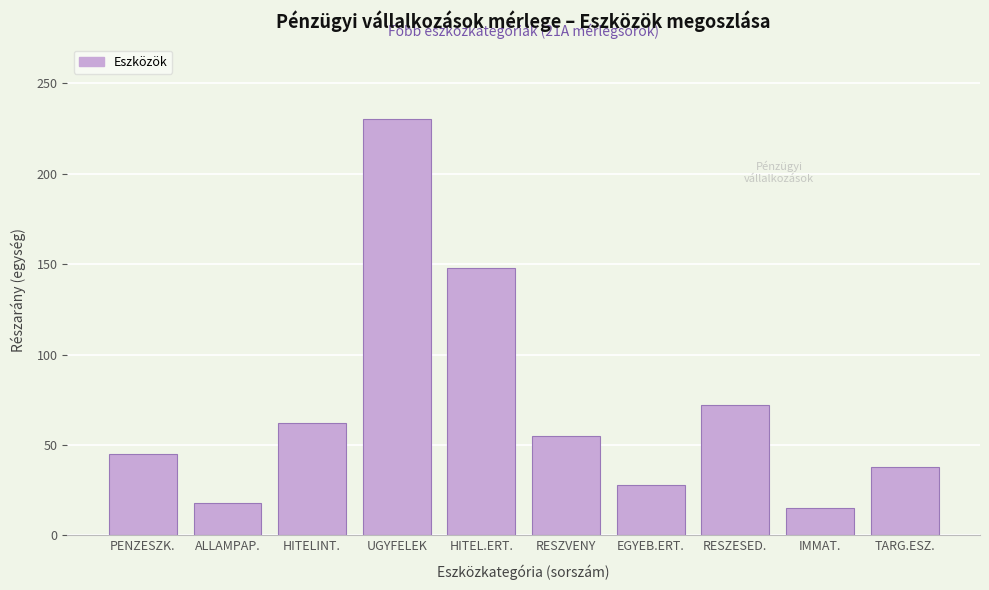

Reading left to right, what are all the values shown in this chart?

45	18	62	230	148	55	28	72	15	38